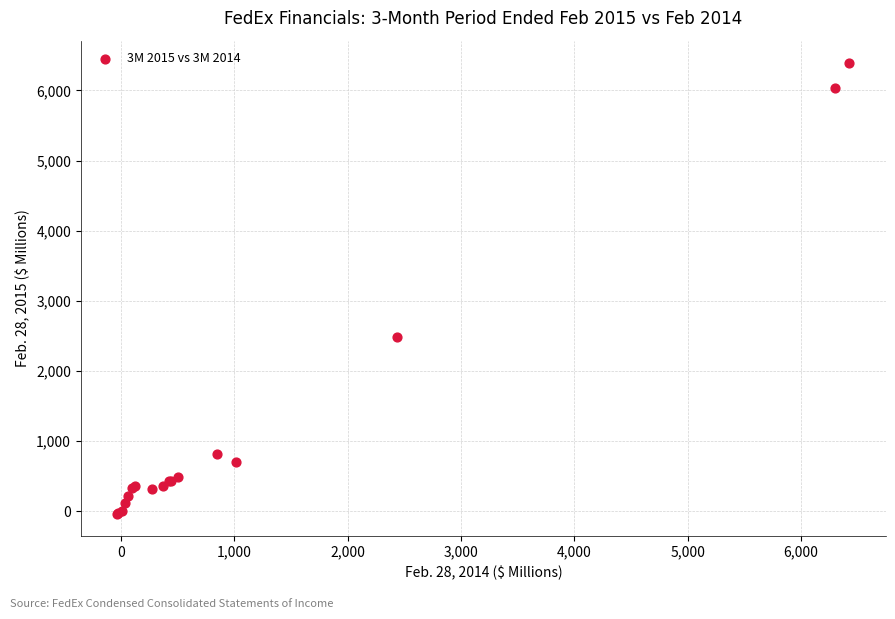

What Y value in the scatter plot is closest to 3177?

2490